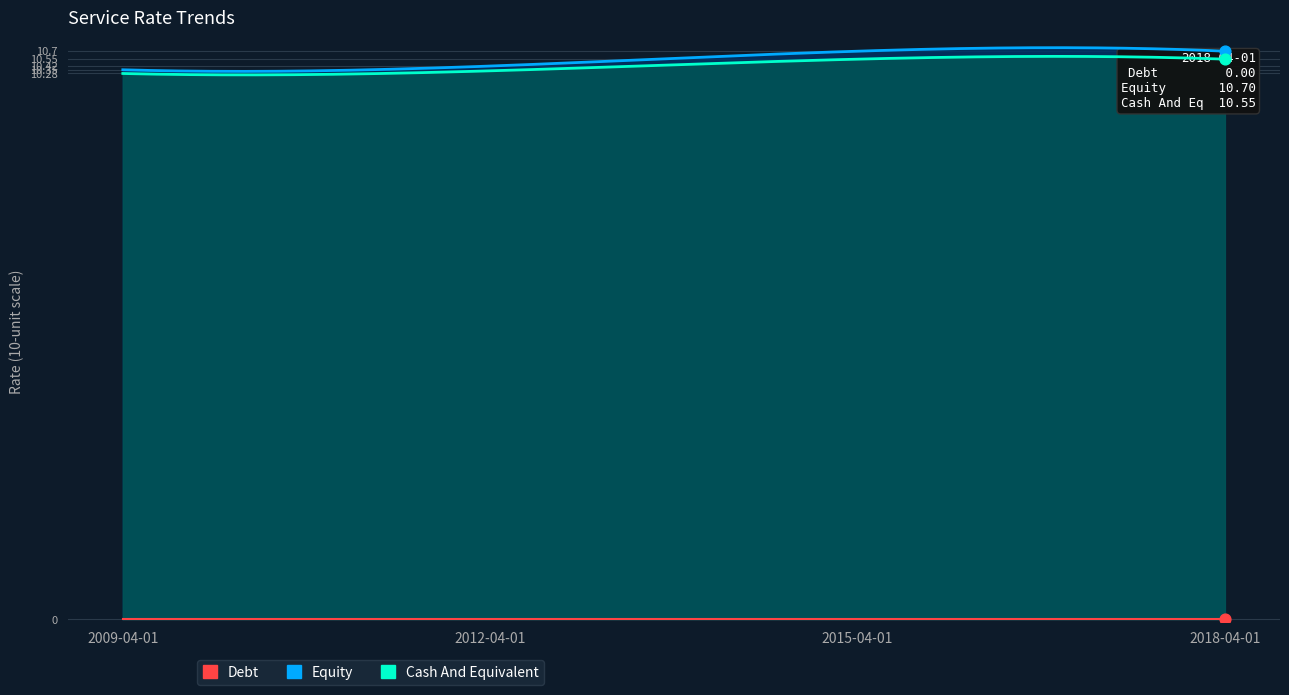

What is the total value across all series at 2009-04-01?

20.6